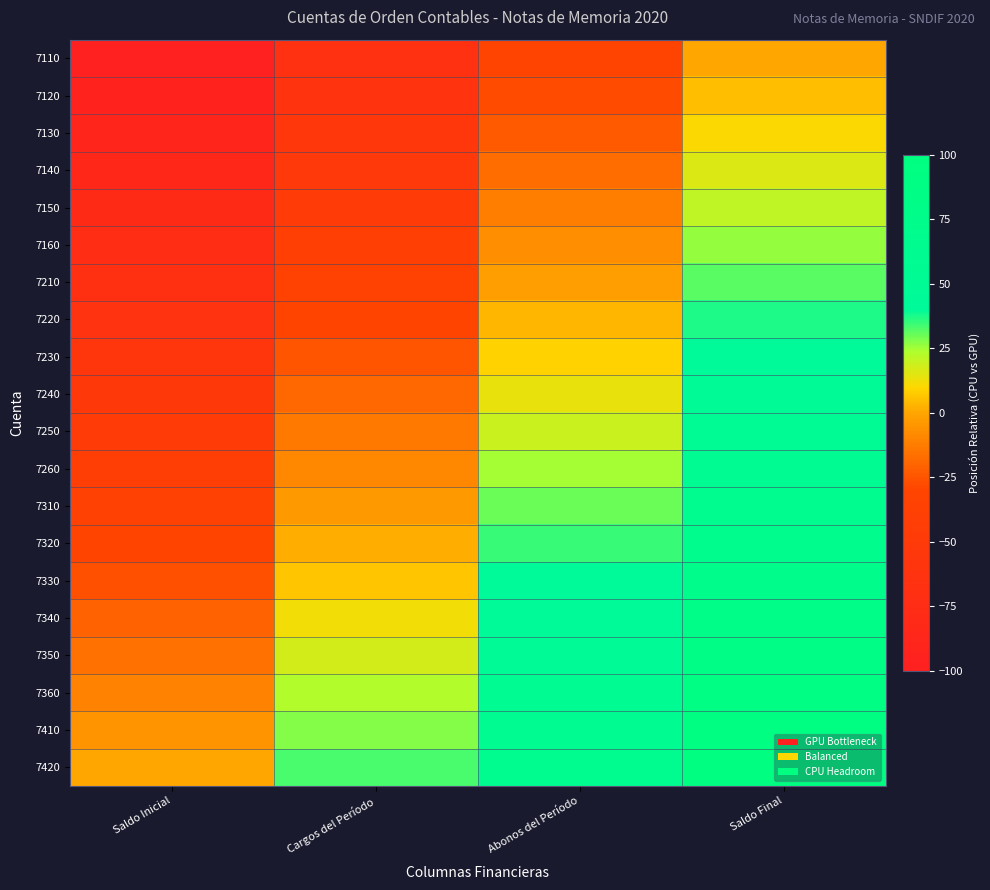

At Saldo Inicial, list the series in order from largest to smallest.

7420, 7410, 7360, 7350, 7340, 7330, 7320, 7310, 7260, 7250, 7240, 7230, 7220, 7210, 7160, 7150, 7140, 7130, 7120, 7110